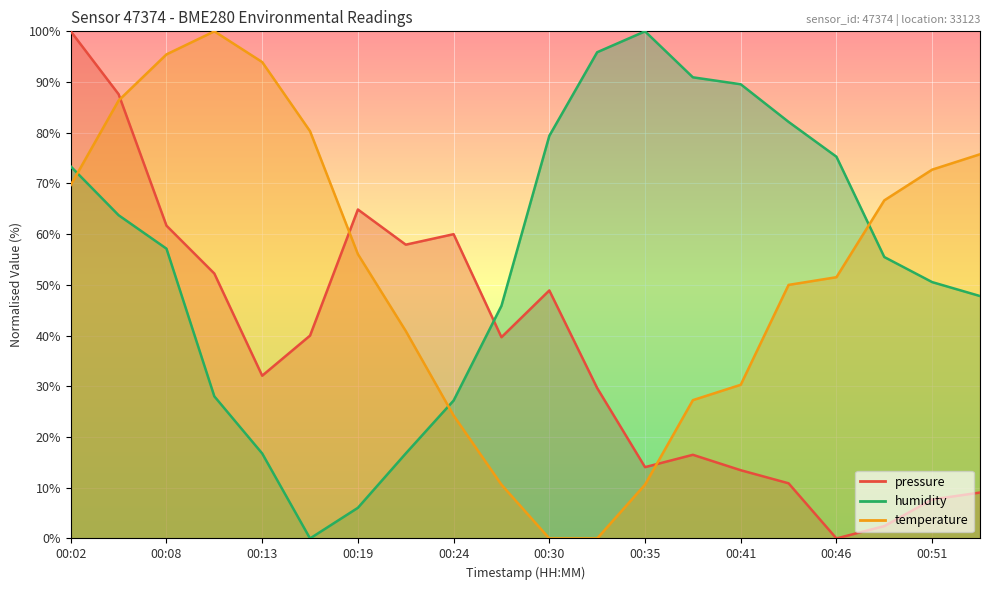

True or false: pressure has a value of 175.7 at 00:02.

False